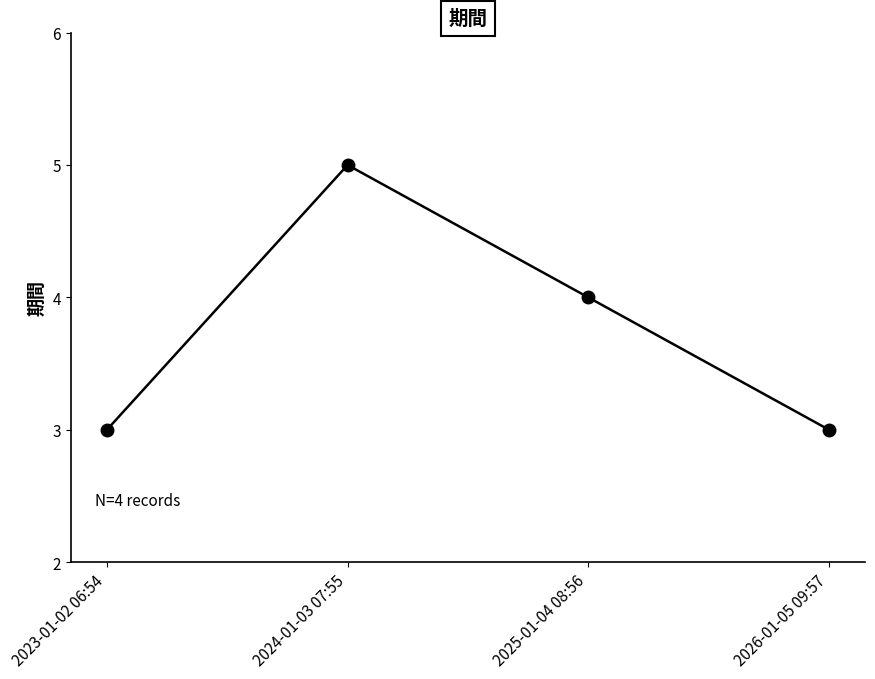

What is the change in value from 2024-01-03 07:55 to 2026-01-05 09:57?

-2